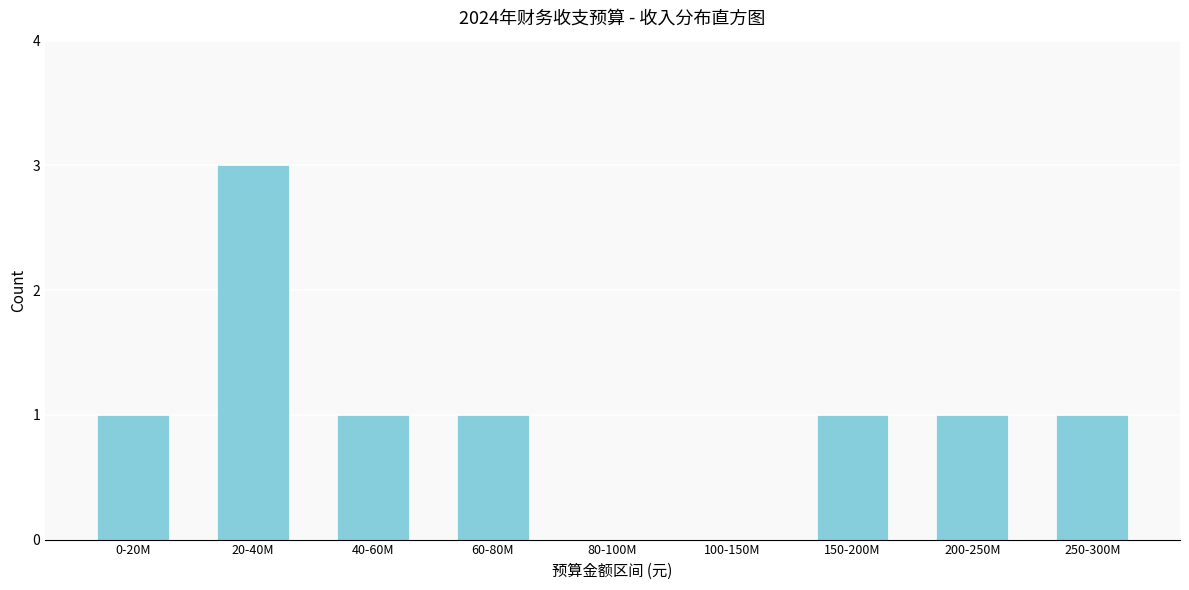

Reading left to right, extract all data points from this chart.

0-20M=1	20-40M=3	40-60M=1	60-80M=1	80-100M=0	100-150M=0	150-200M=1	200-250M=1	250-300M=1